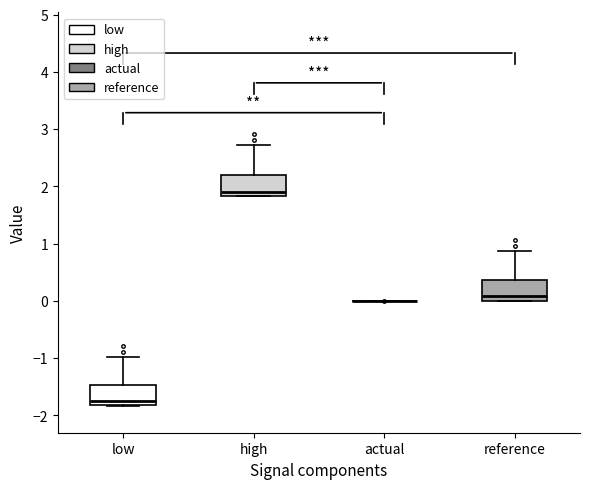

Where is the upper edge of the box for high on the y-axis? The values are not printed on the chart, so give them approximately, as read against the axis.

2.2